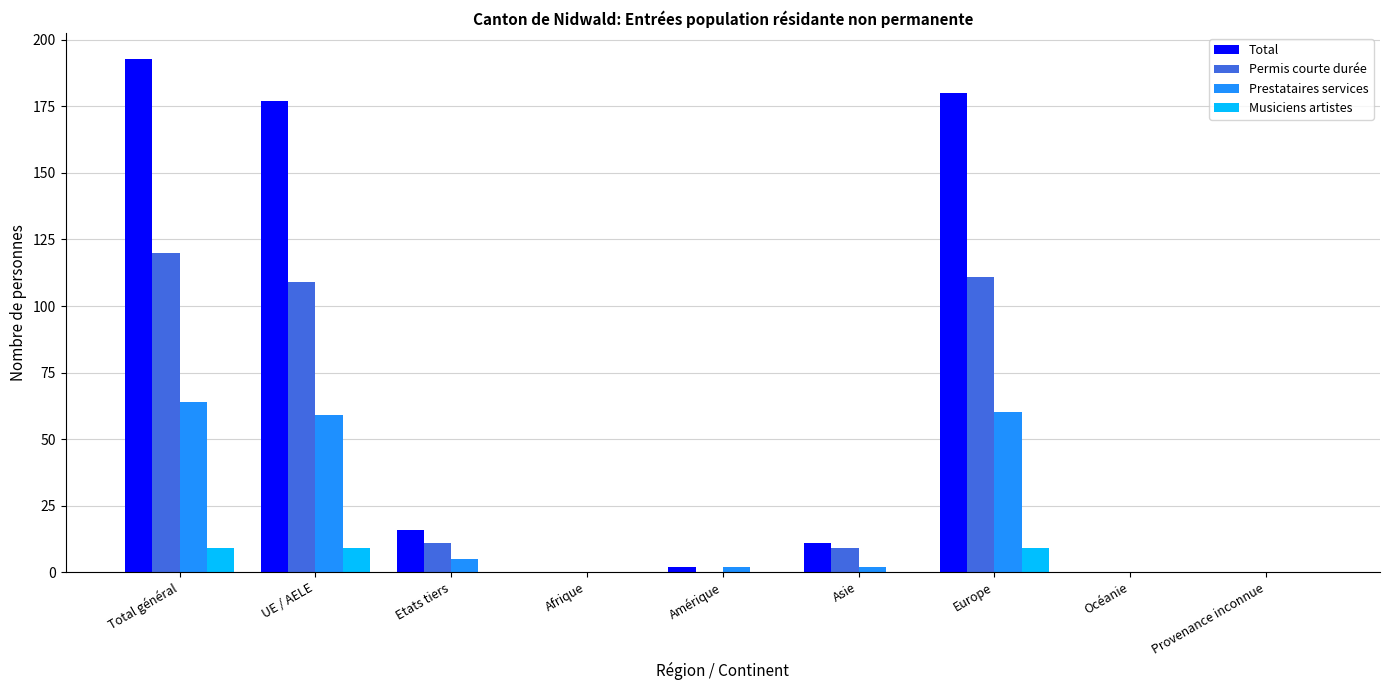

The value of Total at Océanie is 0. True or false?

True